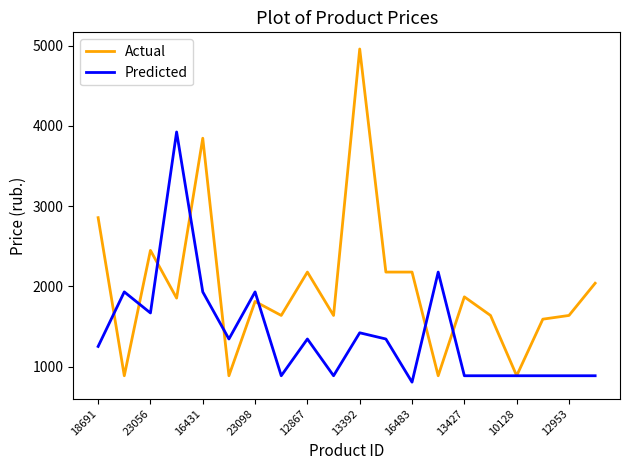

What is the minimum value for Actual?

886.0